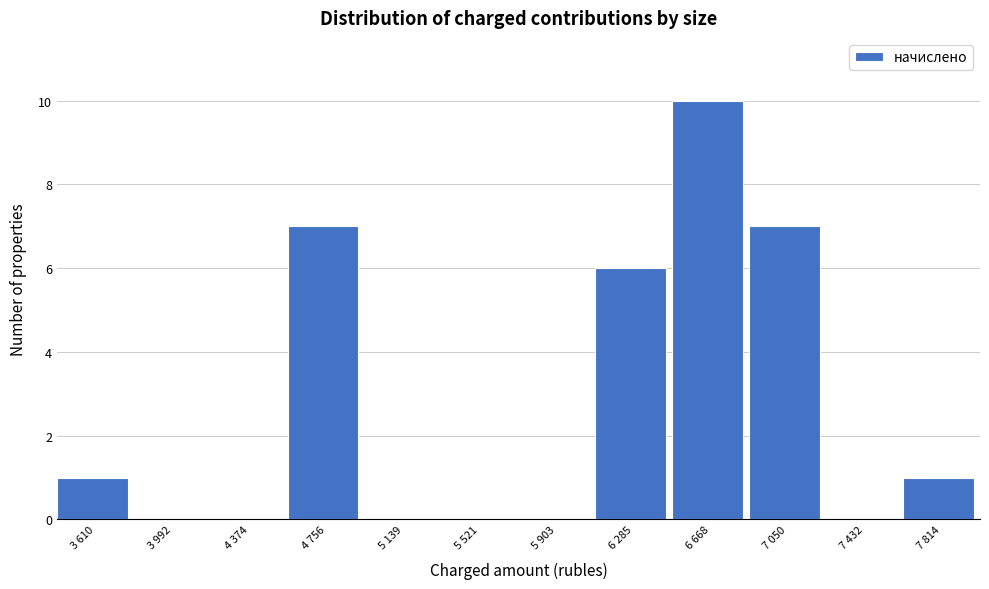

Reading left to right, what are all the values shown in this chart?

3 610=1	3 992=0	4 374=0	4 756=7	5 139=0	5 521=0	5 903=0	6 285=6	6 668=10	7 050=7	7 432=0	7 814=1